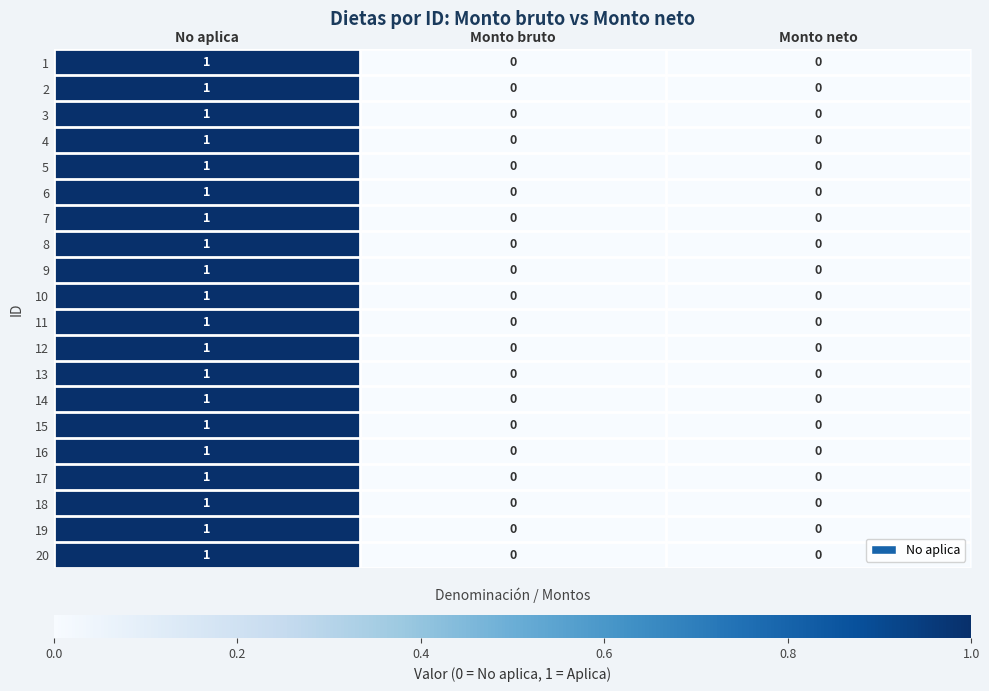

Which category has the highest value across all series?

No aplica